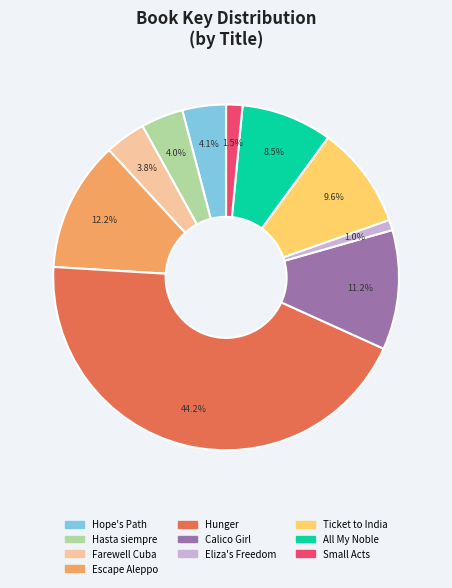

Does any single category account for the majority?

No